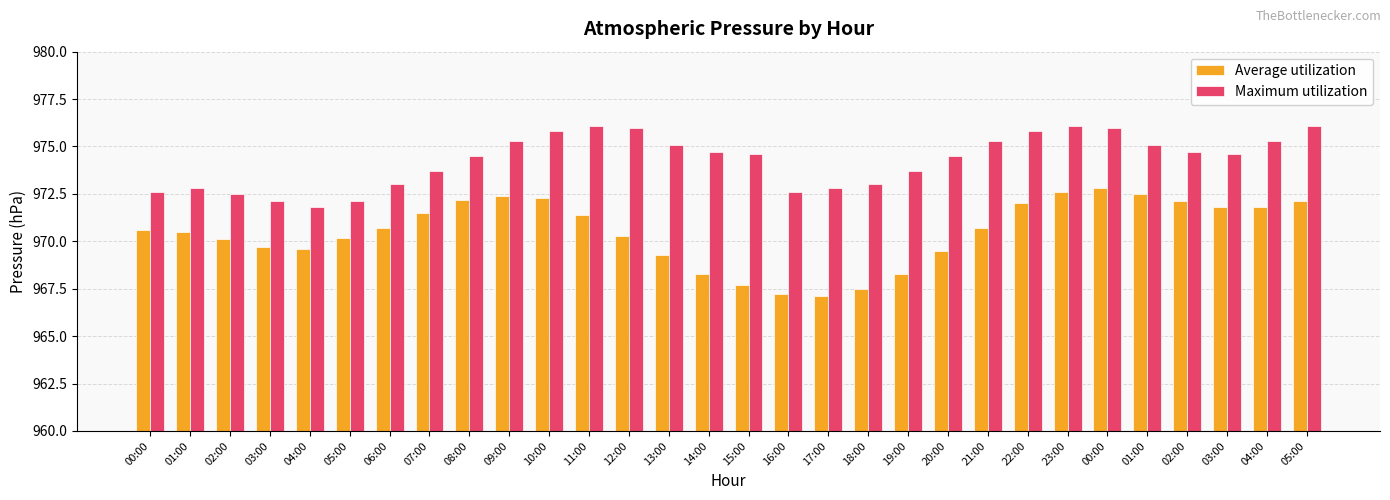

List the labels in order of Maximum utilization value, largest first.

11:00, 23:00, 05:00, 12:00, 00:00, 10:00, 22:00, 09:00, 21:00, 04:00, 13:00, 01:00, 14:00, 02:00, 15:00, 03:00, 08:00, 20:00, 07:00, 19:00, 06:00, 18:00, 01:00, 17:00, 00:00, 16:00, 02:00, 03:00, 05:00, 04:00